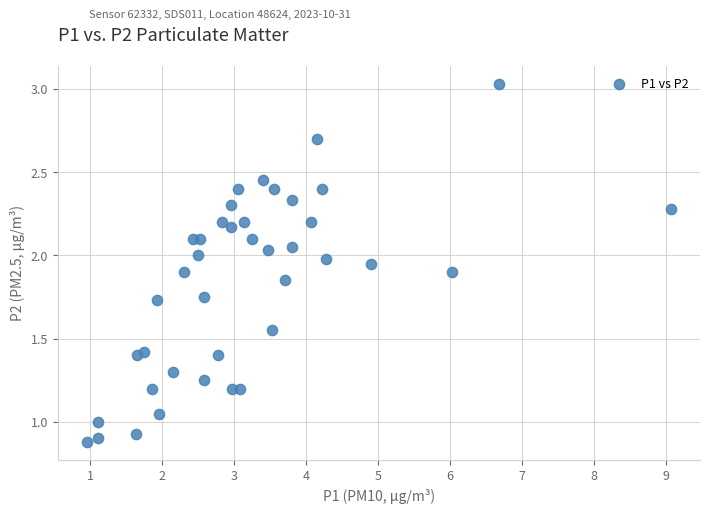

What is the range of X values (max minus min)?

8.1